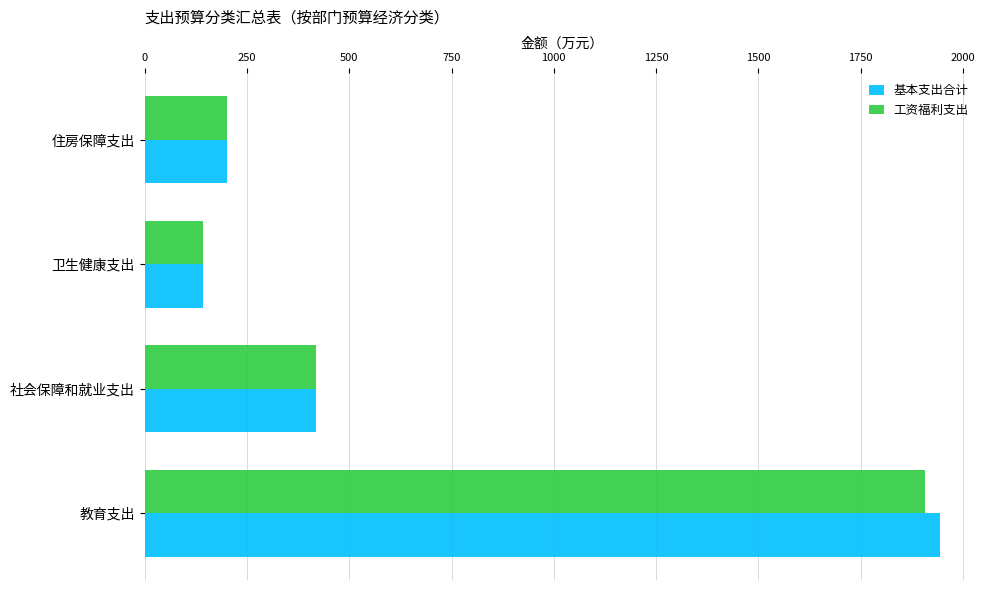

Rank the categories by 基本支出合计 value from highest to lowest.

教育支出, 社会保障和就业支出, 住房保障支出, 卫生健康支出